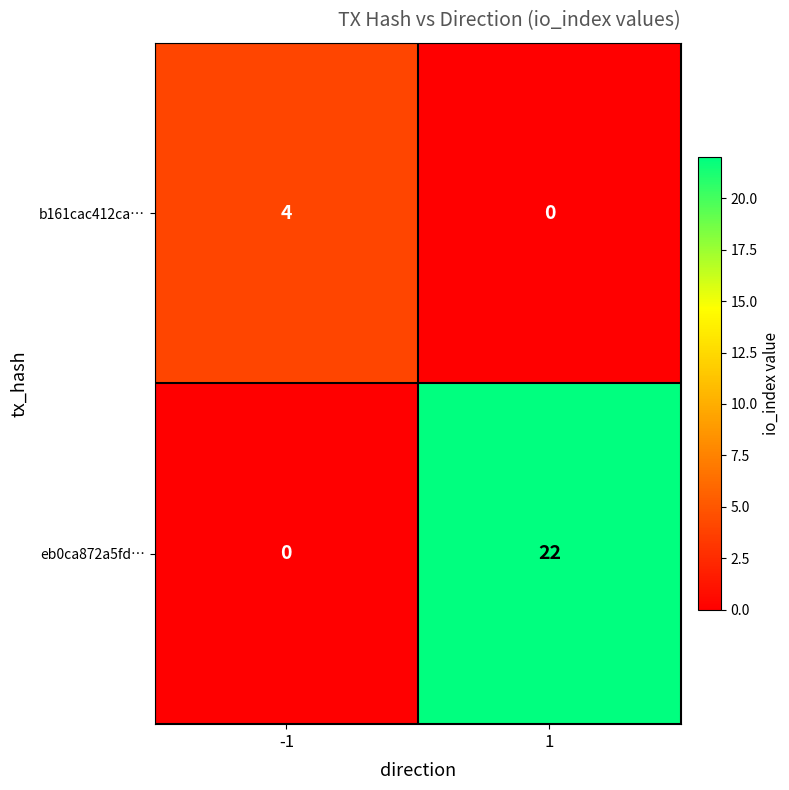

The b161cac412ca… series shows 0 at 1. True or false?

True